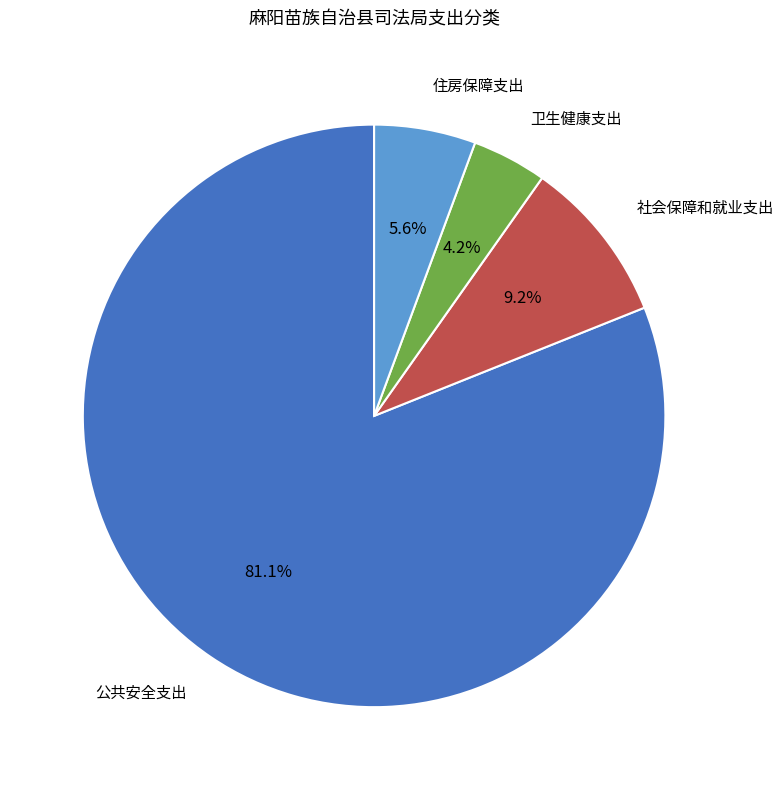

Is there a majority slice in this chart?

Yes